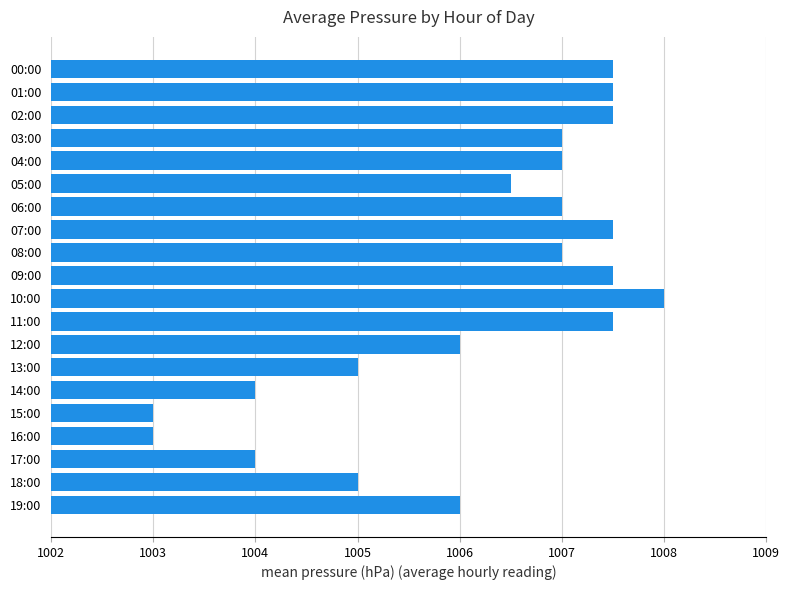

How many series are shown in this chart?

1